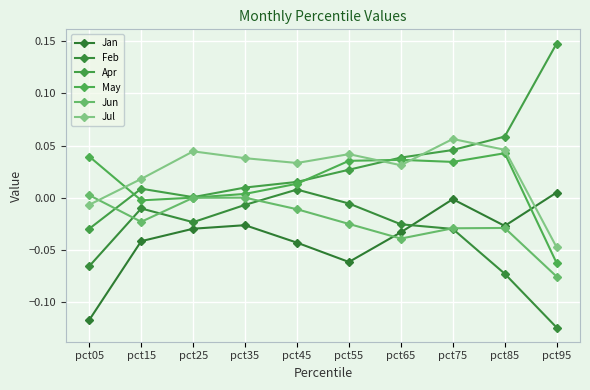

Does the chart have visible grid lines?

Yes